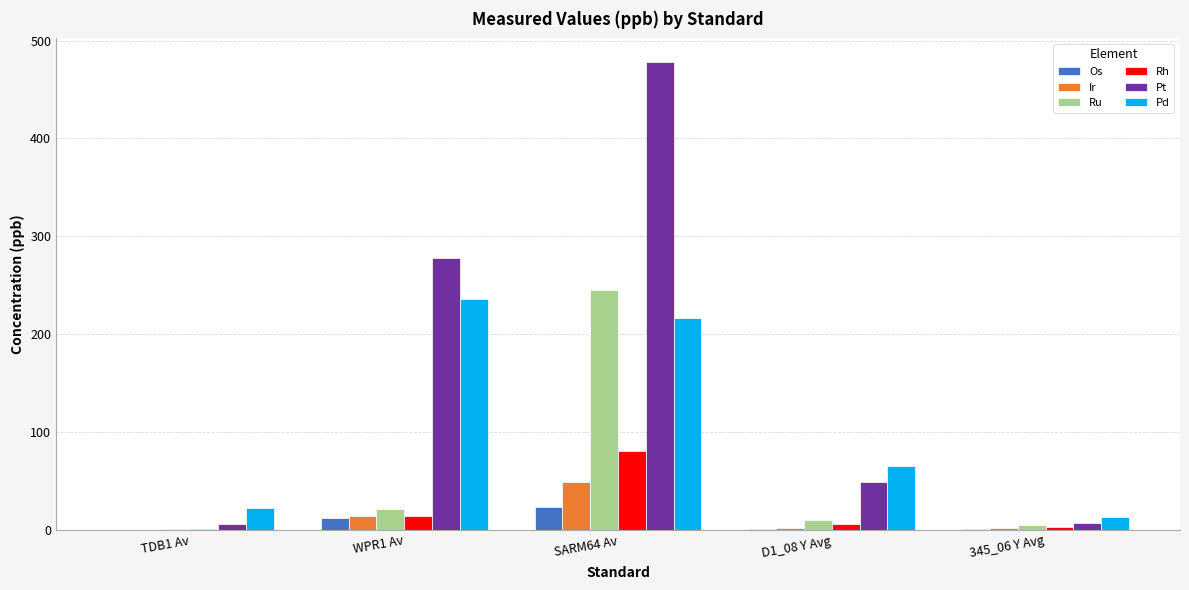

What is the sum of all Ir values?

65.8